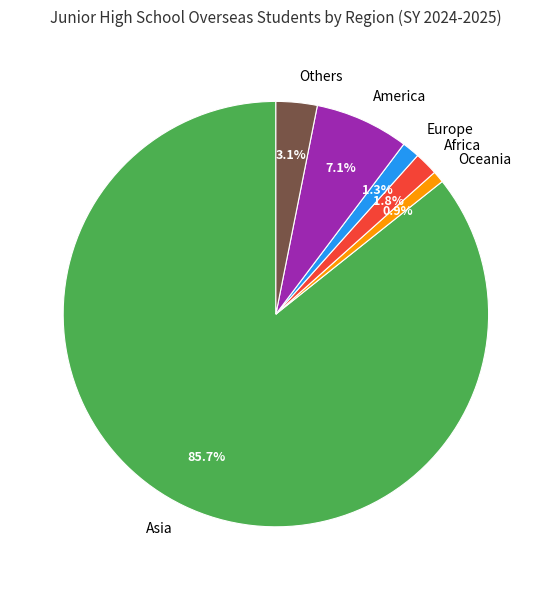

To the nearest percent, what portion does Africa represent?

2%